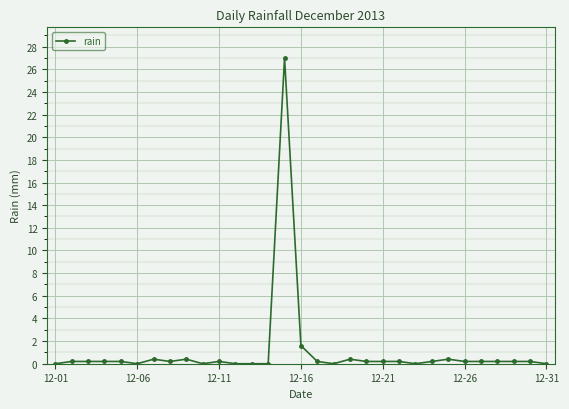

True or false: the data has more than 1 interior local peaks.

True